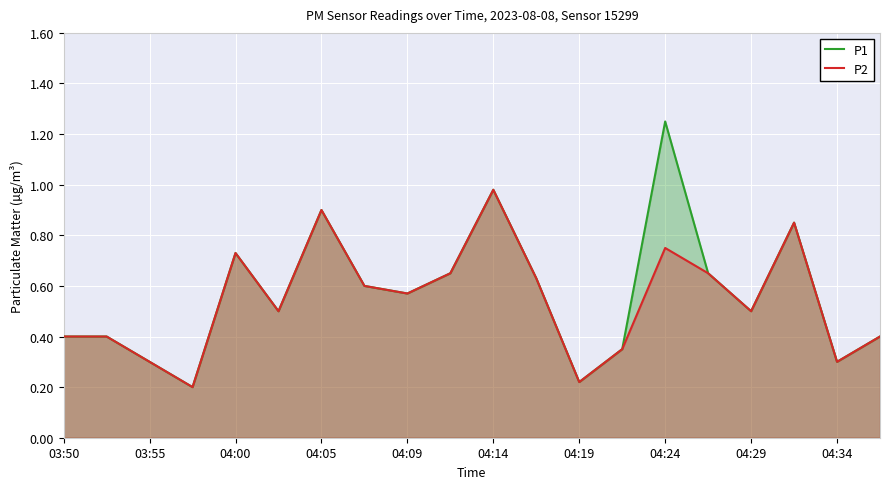

Which category has the highest value across all series?

04:24